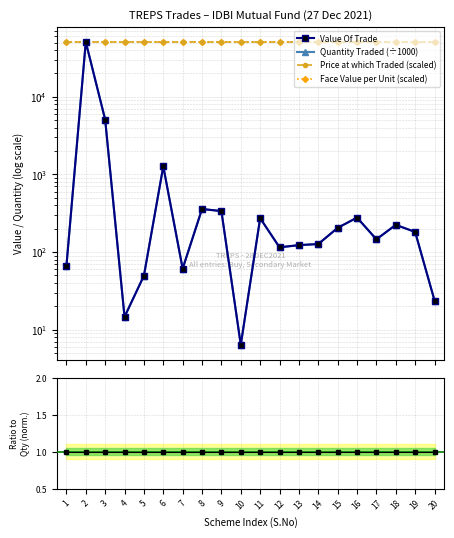

What is the approximate value of Quantity Traded (÷1000) at 10?

6.4